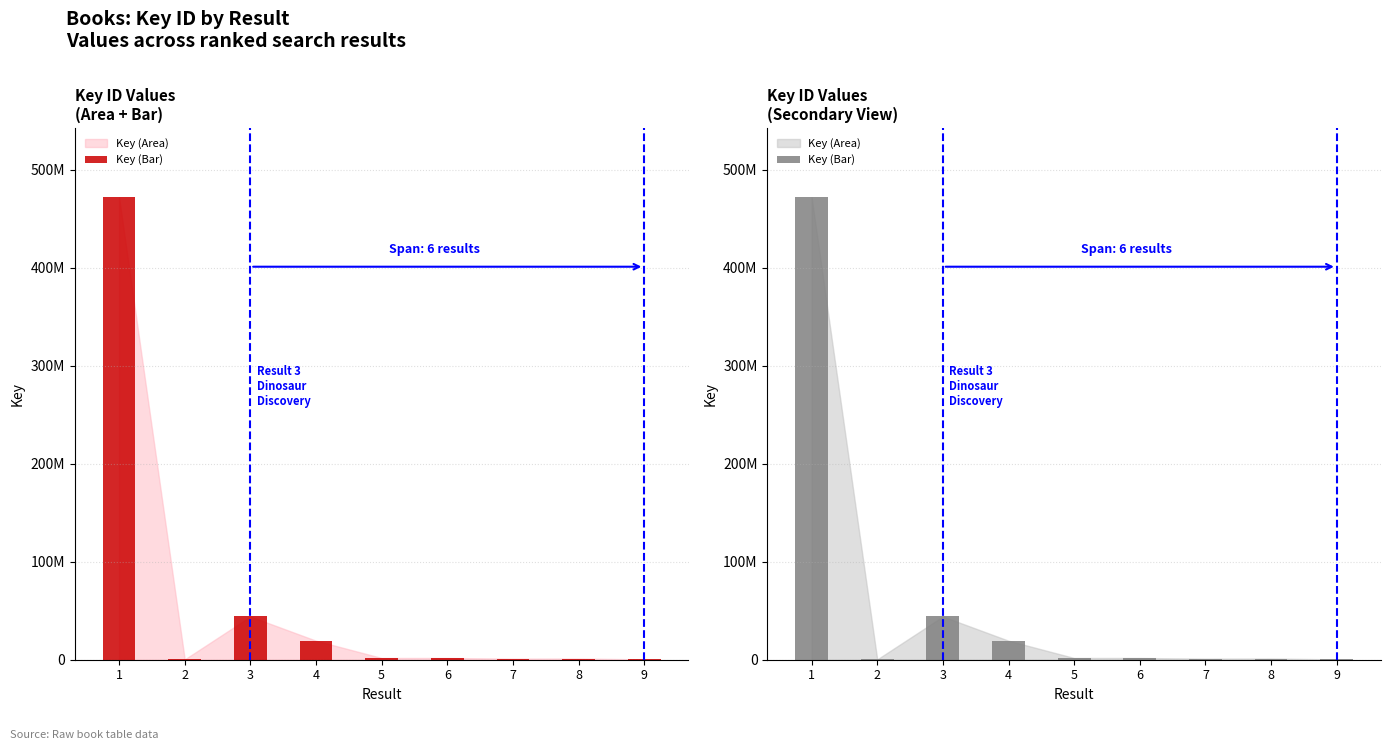

What is the difference between the values at 2 and 6?

1423908